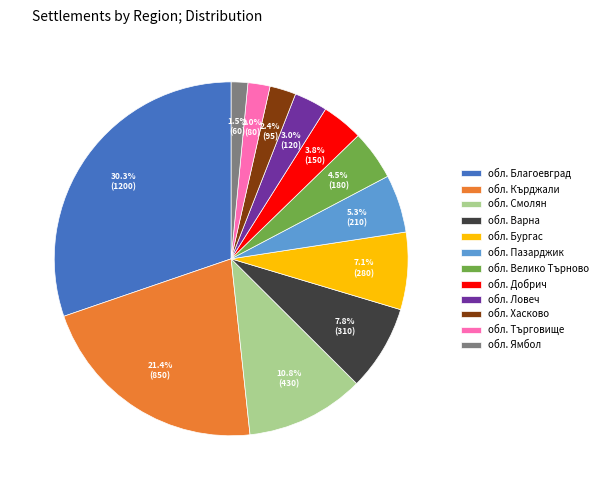

How much of the chart is everything except обл. Пазарджик?

94.7%